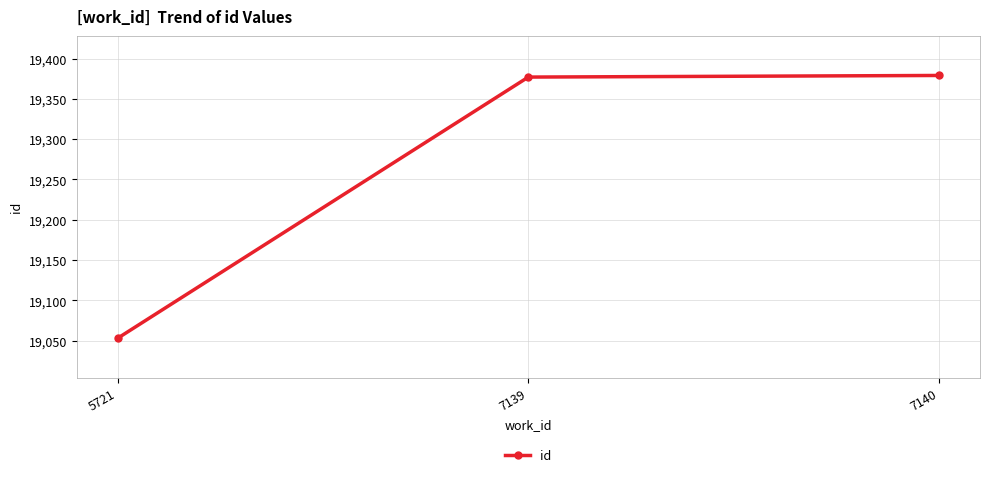

Read the value at 7140, to the nearest 50.

19400